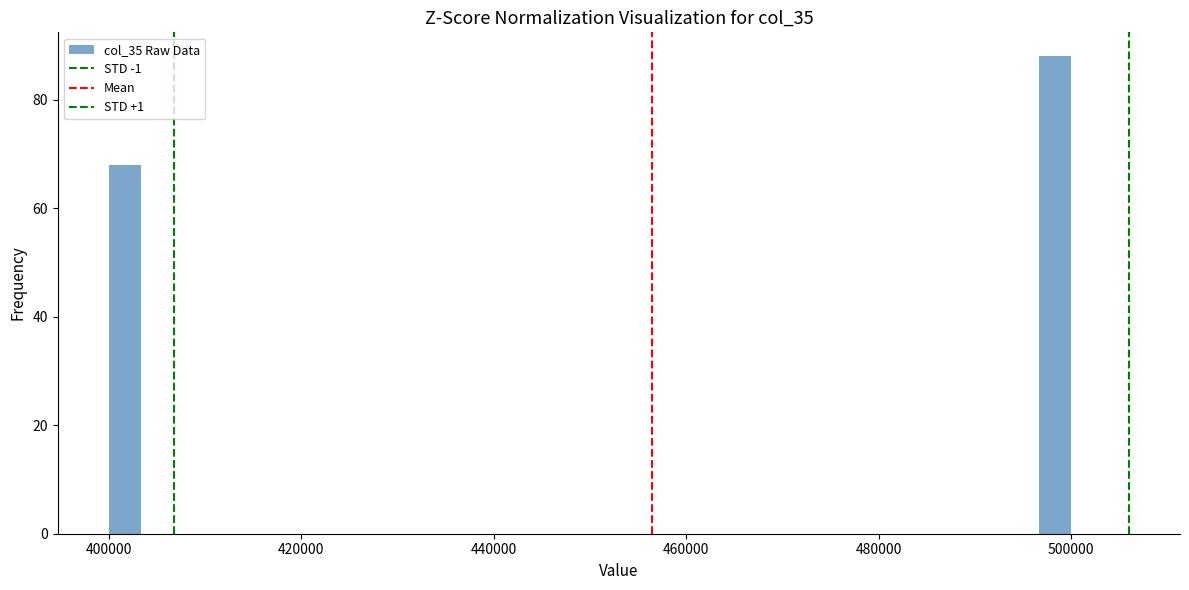

Around what value on the x-axis is the tallest bar? Give the approximate position of its centre, as read against the axis.

498000